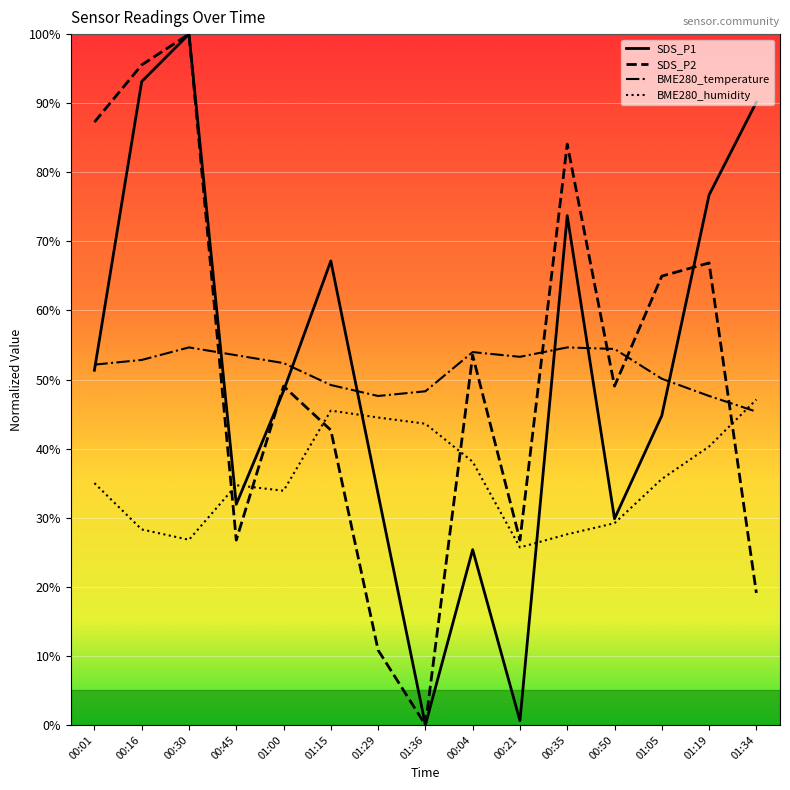

What is the total value across all series at 01:36?

91.9